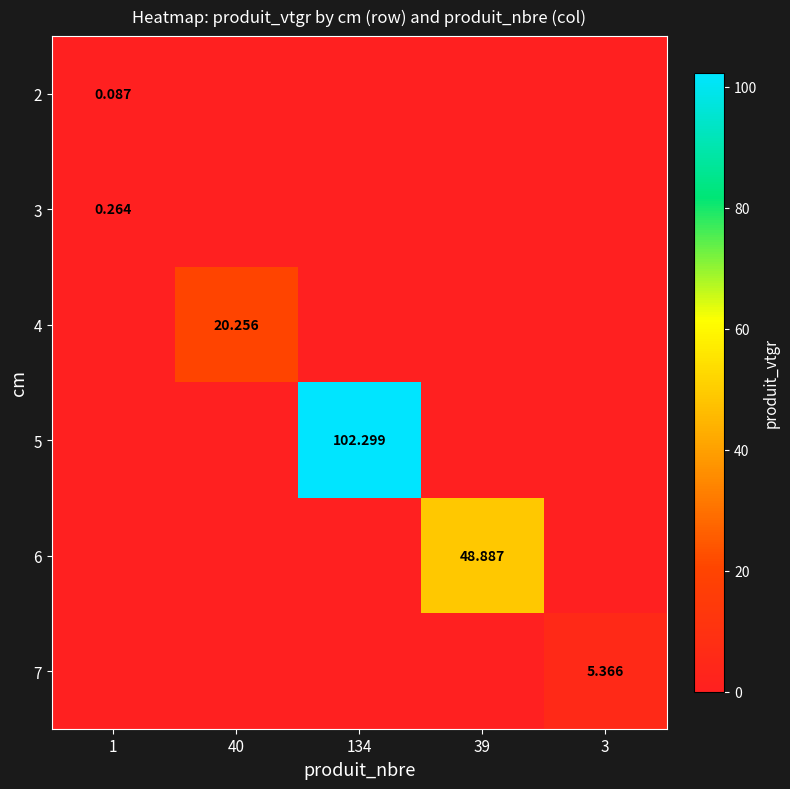

At which category is the sum across all series the highest?

134